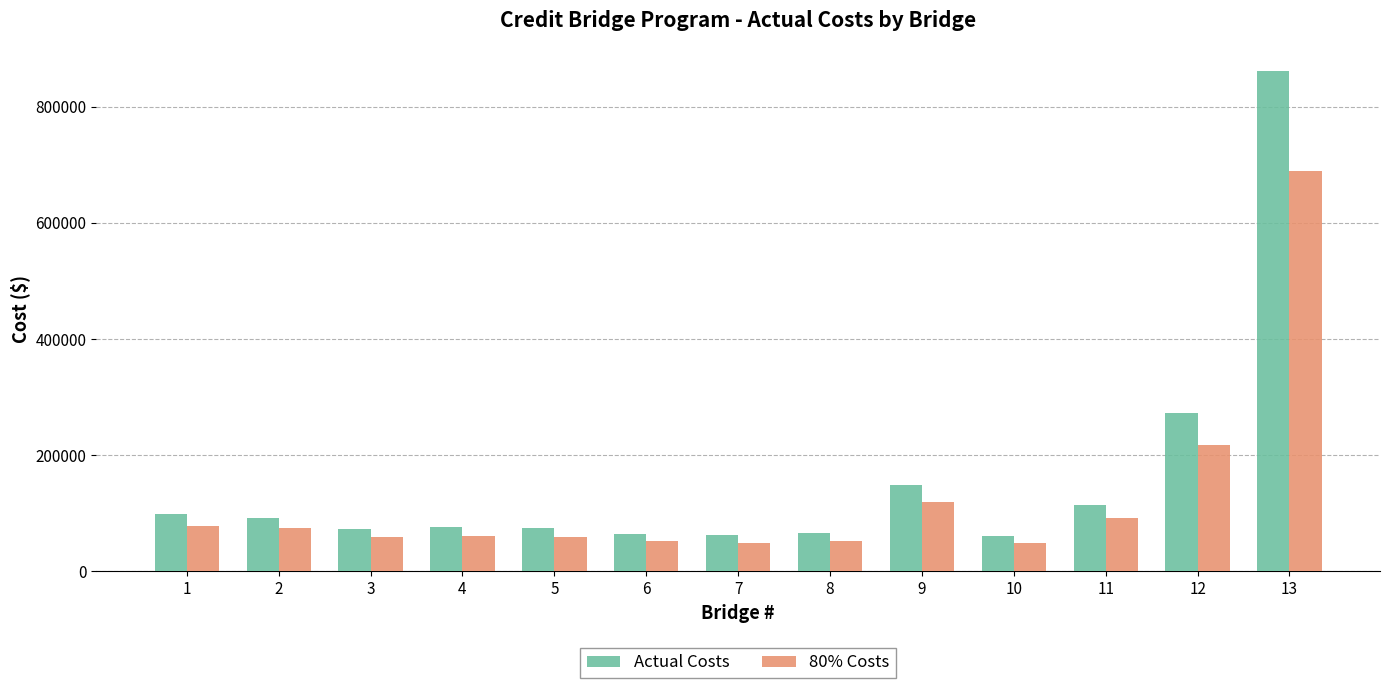

What is the difference between the highest and lowest values at 1?

19581.5